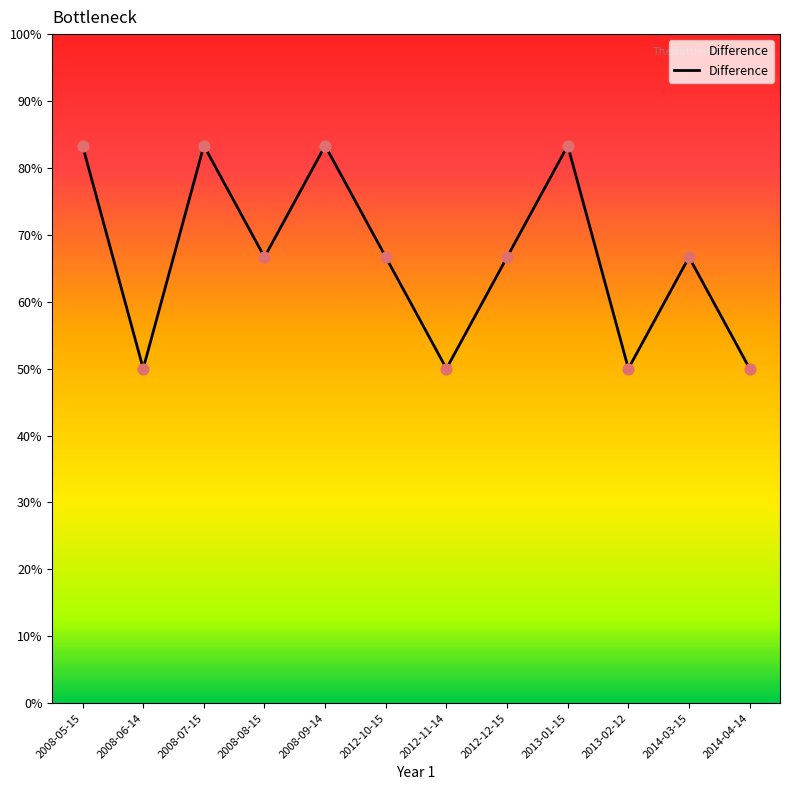

Does the chart have visible grid lines?

No